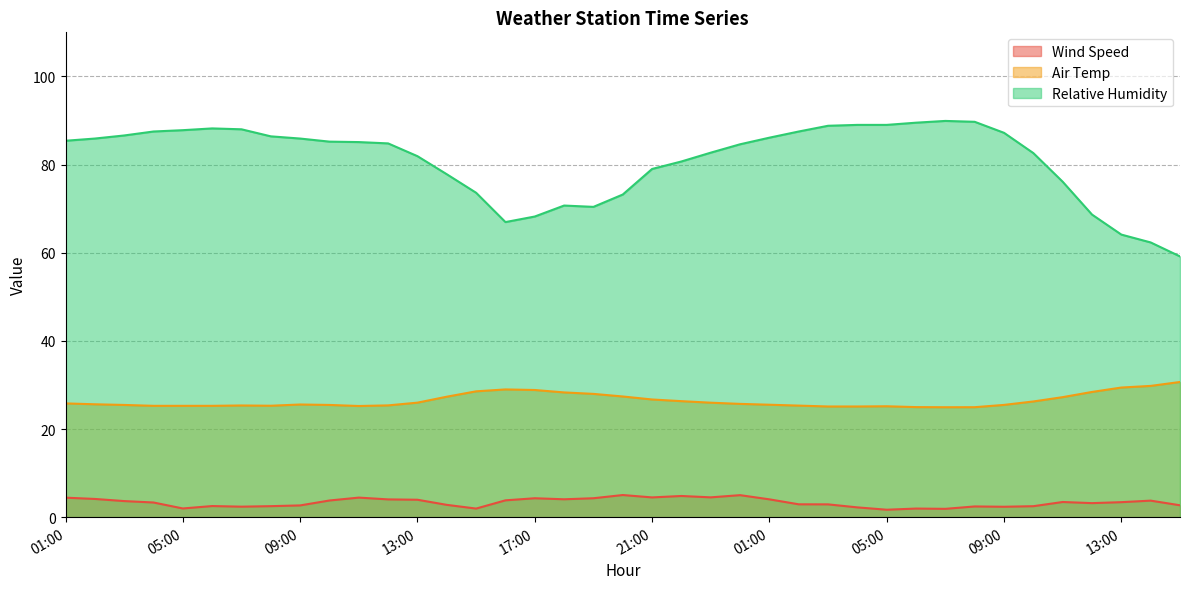

Rank the series at 04:00 from highest to lowest value.

Relative Humidity, Air Temp, Wind Speed